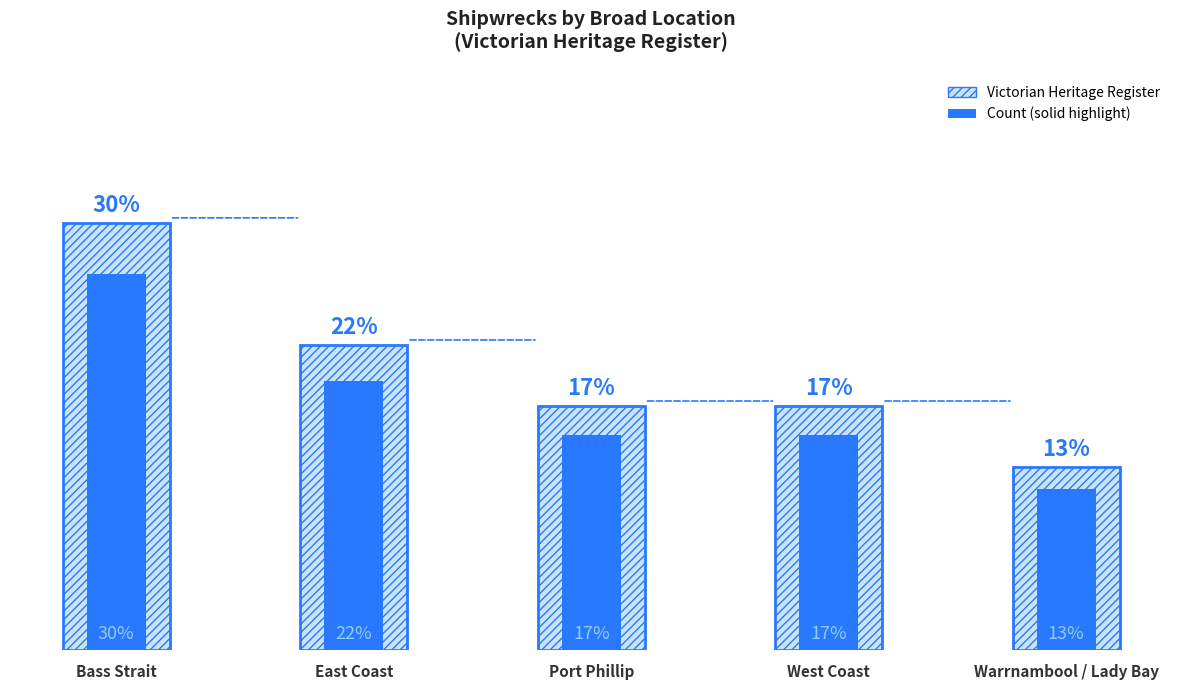

How many bars are there in each group?

2